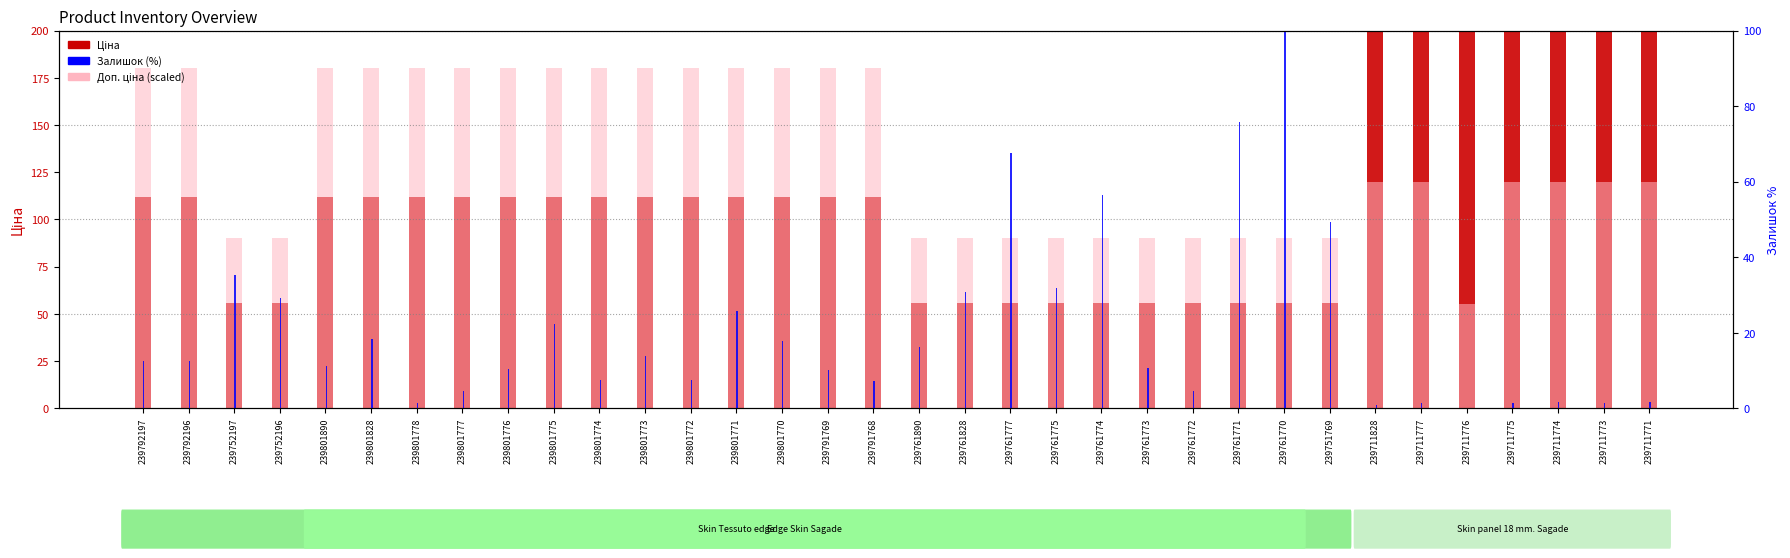

Rank the series at 239801775 from lowest to highest value.

Залишок (%), Ціна, Доп. ціна (scaled)